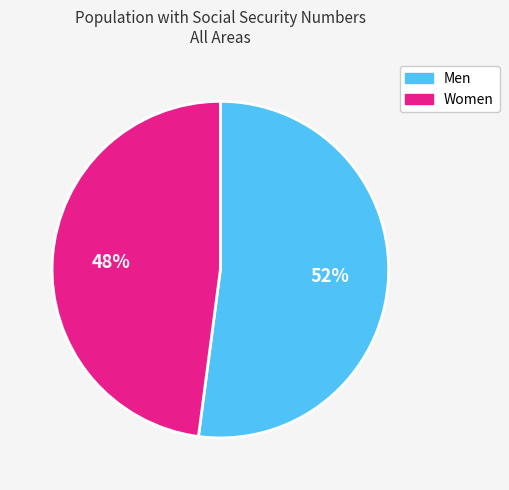

To the nearest percent, what is the combined percentage of Women and Men?

100%